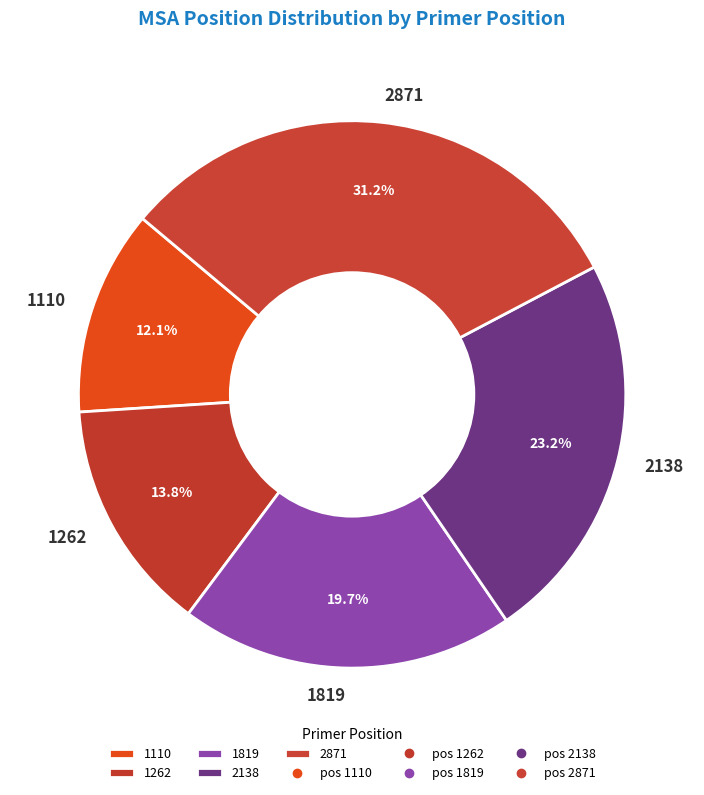

How many slices are in this pie chart?

5